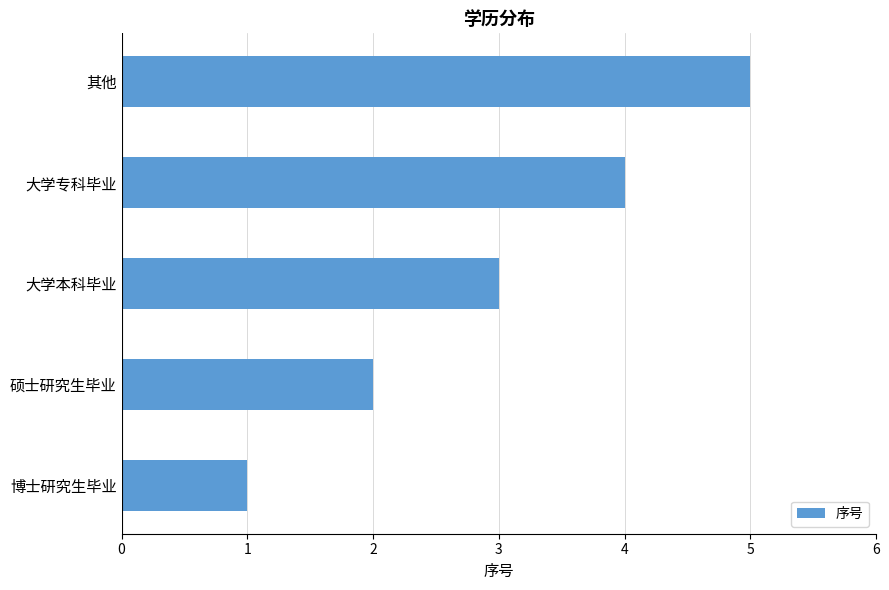

What is the approximate value at 其他?

5